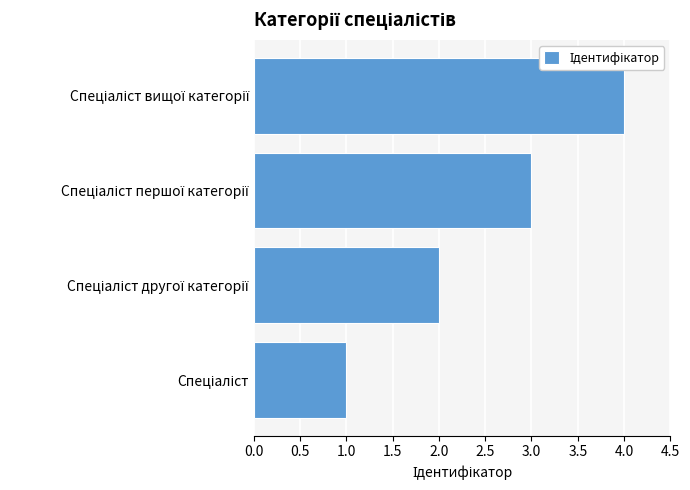

What is the difference between the maximum and minimum values?

3